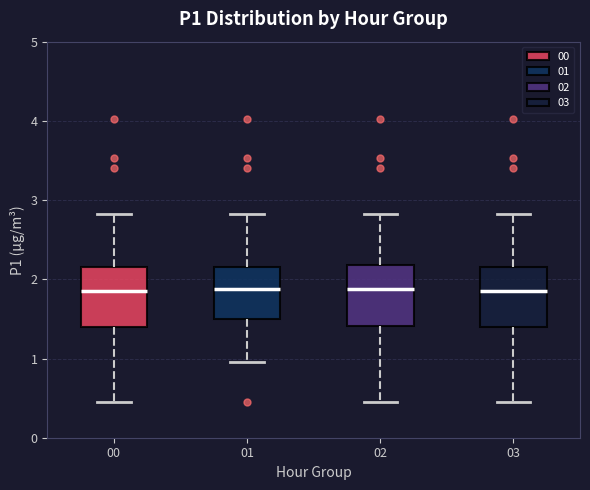

Where is the lower edge of the box at x = 02 on the y-axis? The values are not printed on the chart, so give them approximately, as read against the axis.

1.4